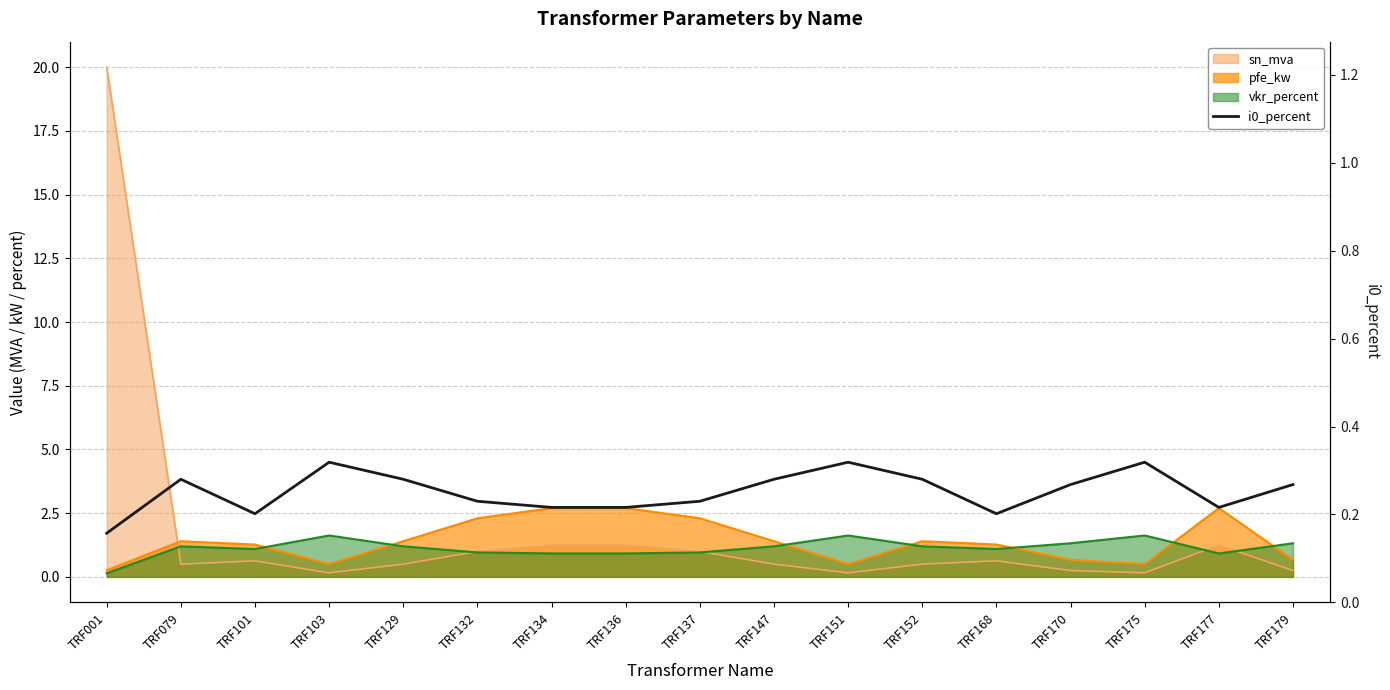

The value at TRF177 is 0.4. True or false?

False